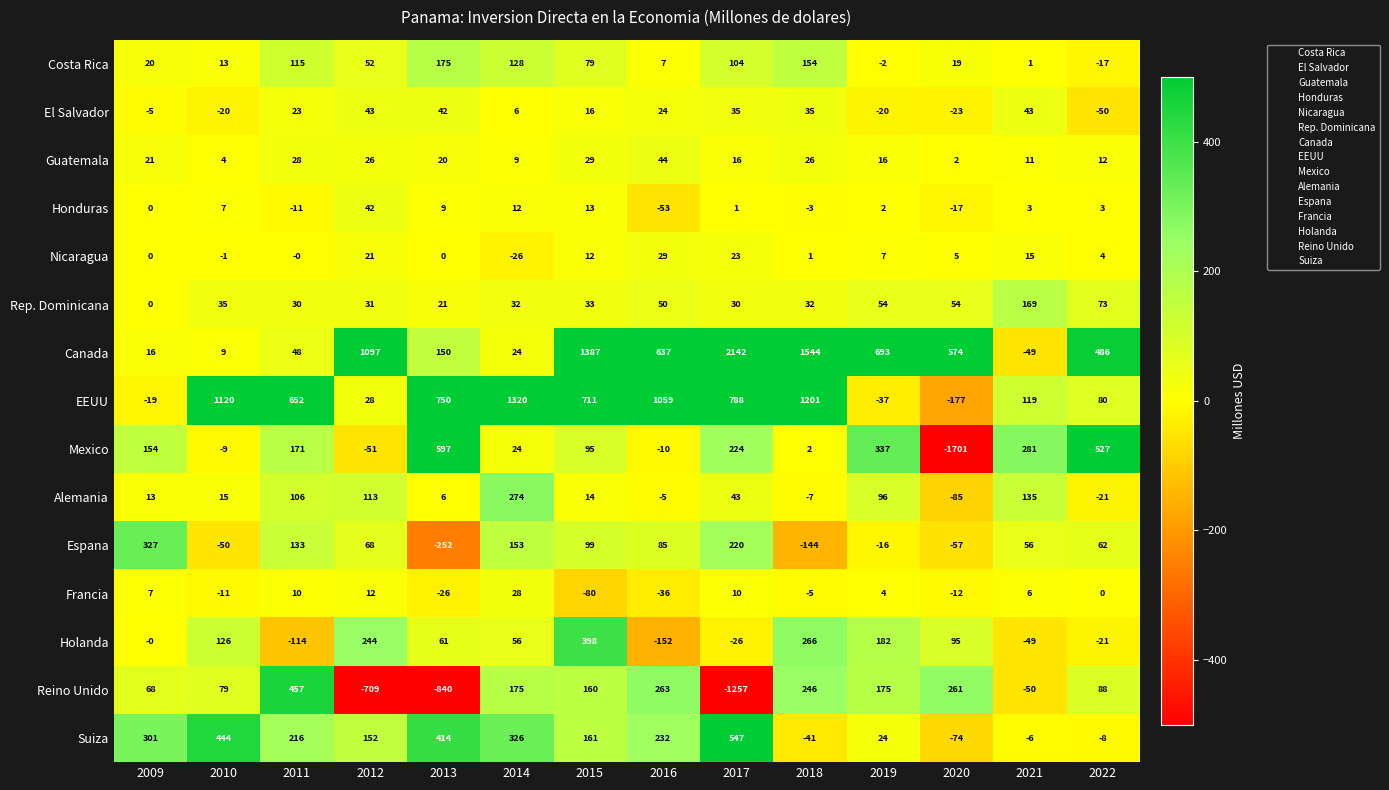

Rank the series by their maximum value, from highest to lowest.

Canada, EEUU, Mexico, Suiza, Reino Unido, Holanda, Espana, Alemania, Costa Rica, Rep. Dominicana, Guatemala, El Salvador, Honduras, Nicaragua, Francia